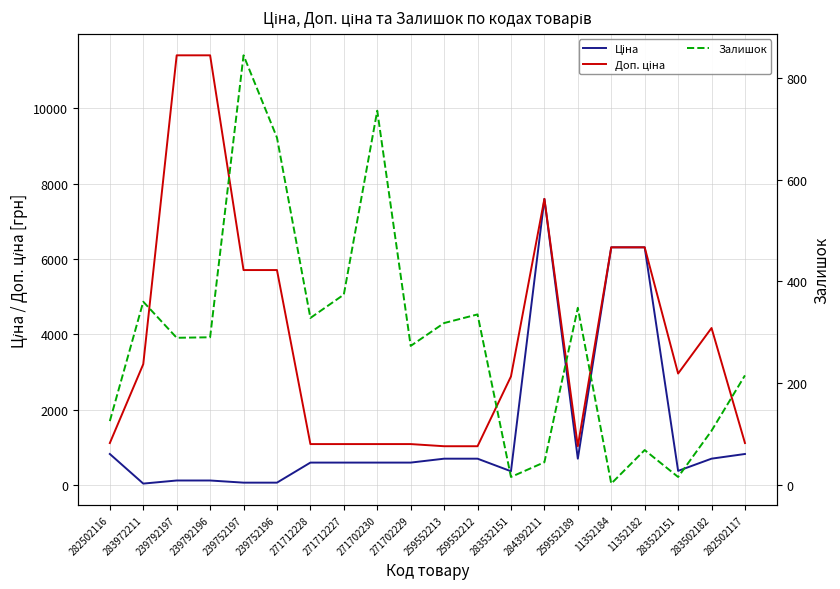

Which label corresponds to the largest value in the chart?

239792197